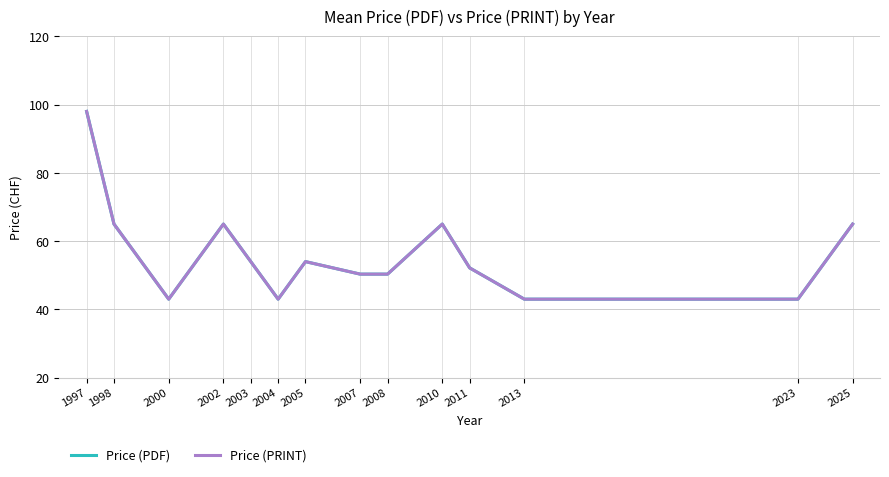

What is the difference between the Price (PDF) values at 2004 and 2008?

7.3